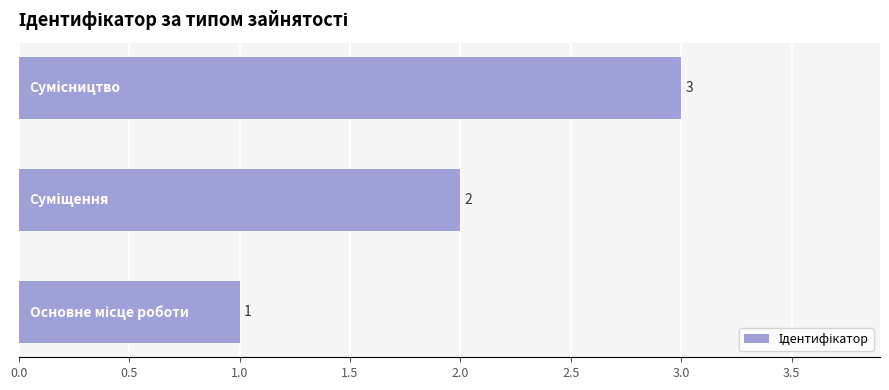

How many values are between 1 and 3?

3